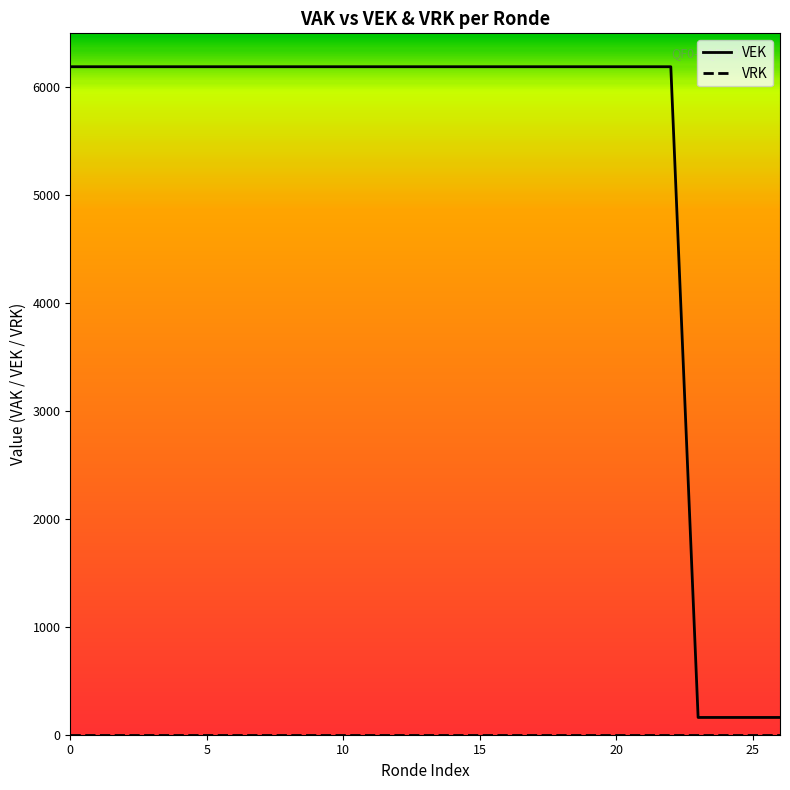

Which series has the largest total across all categories?

VEK